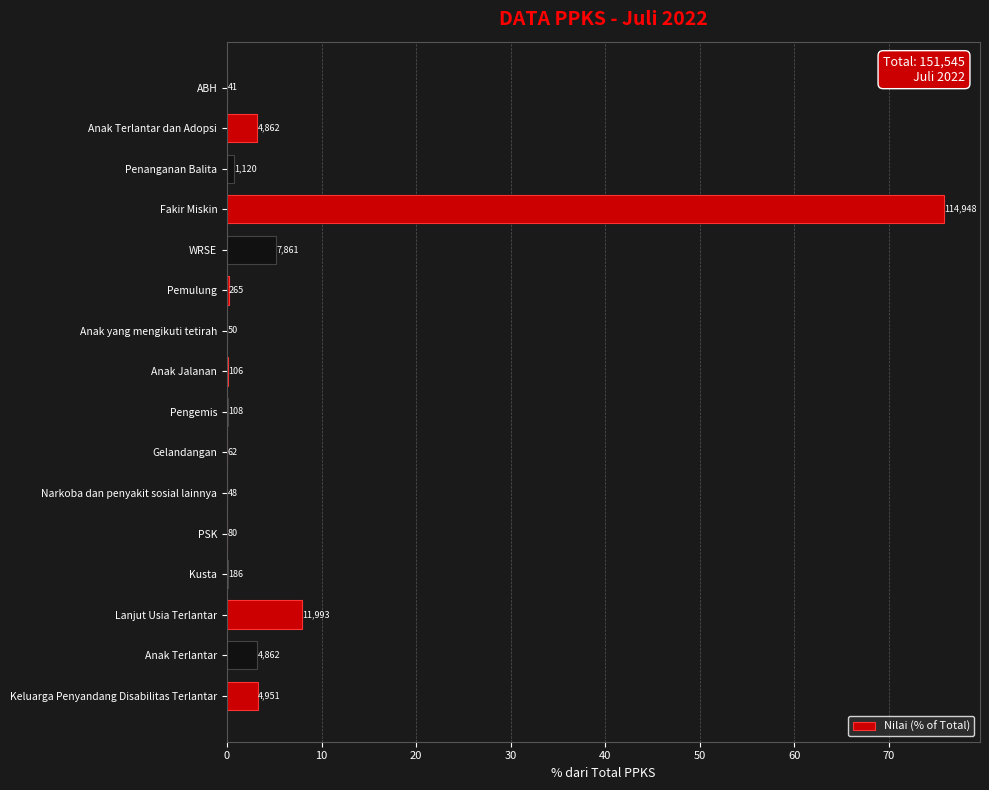

What is the sum of all values?

100.0